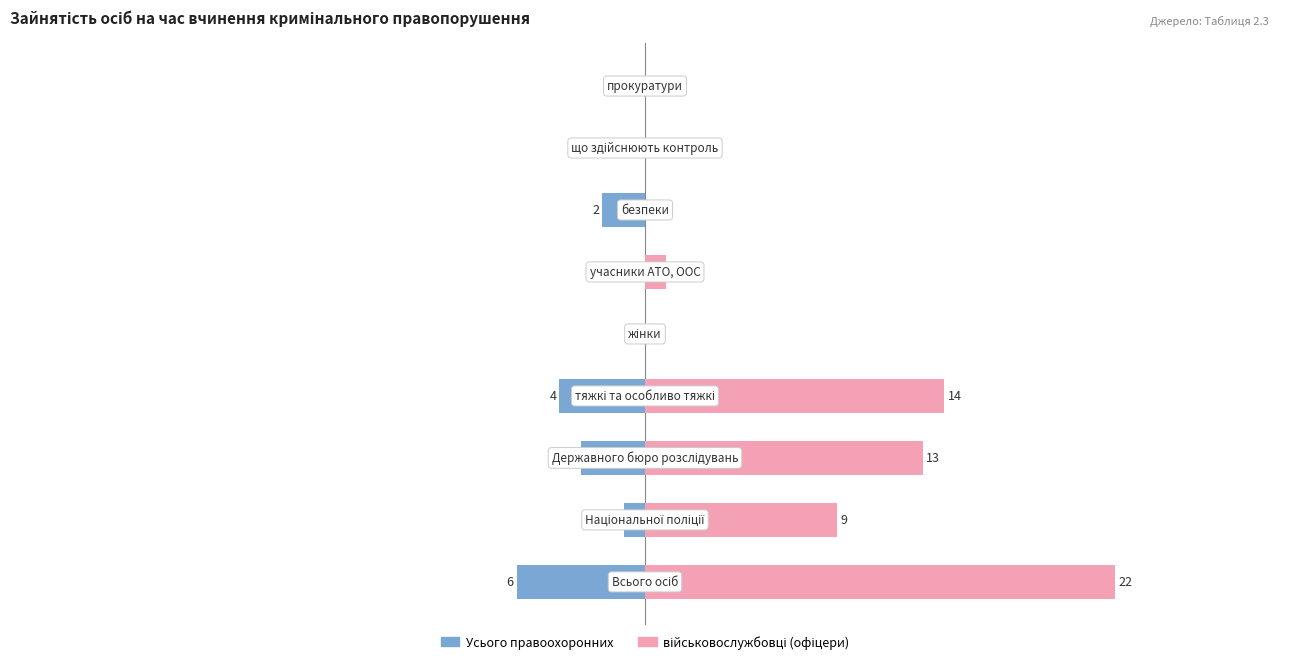

Is the value of Усього правоохоронних at 6 greater than the value of військовослужбовці (офіцери) at 5?

No